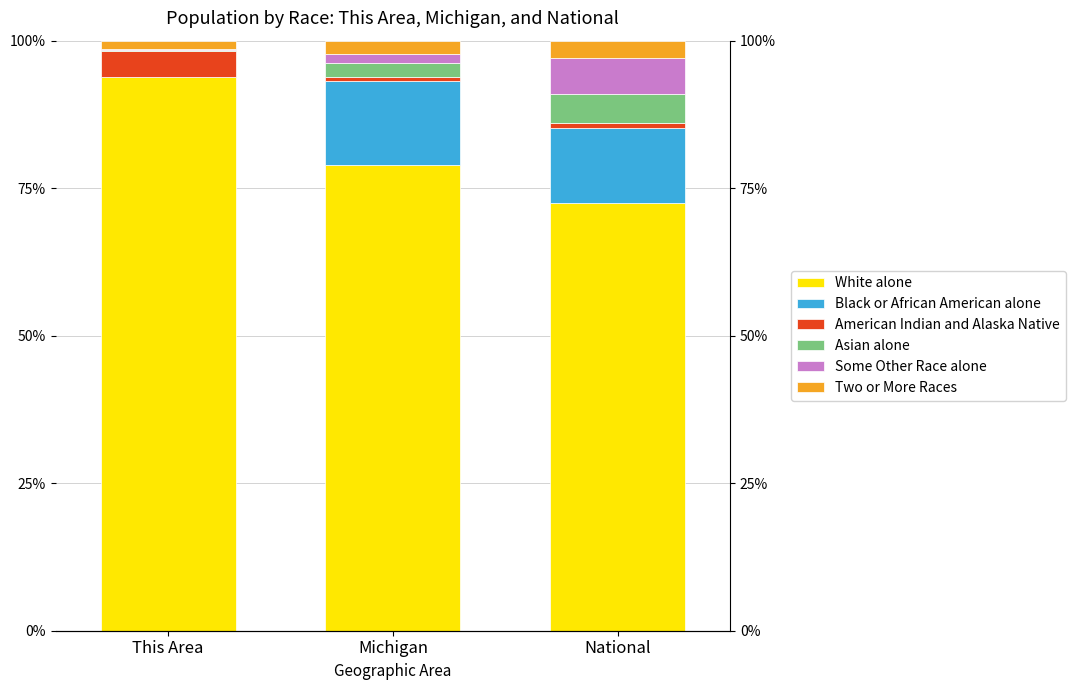

Which series has the largest total across all categories?

White alone